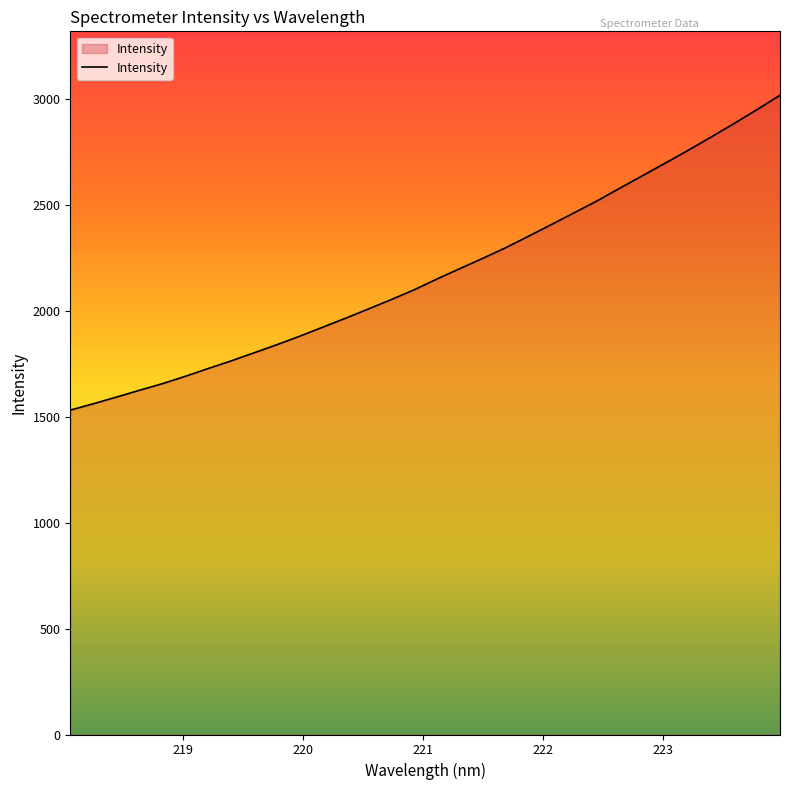

What is the sum of all values?

69652.0